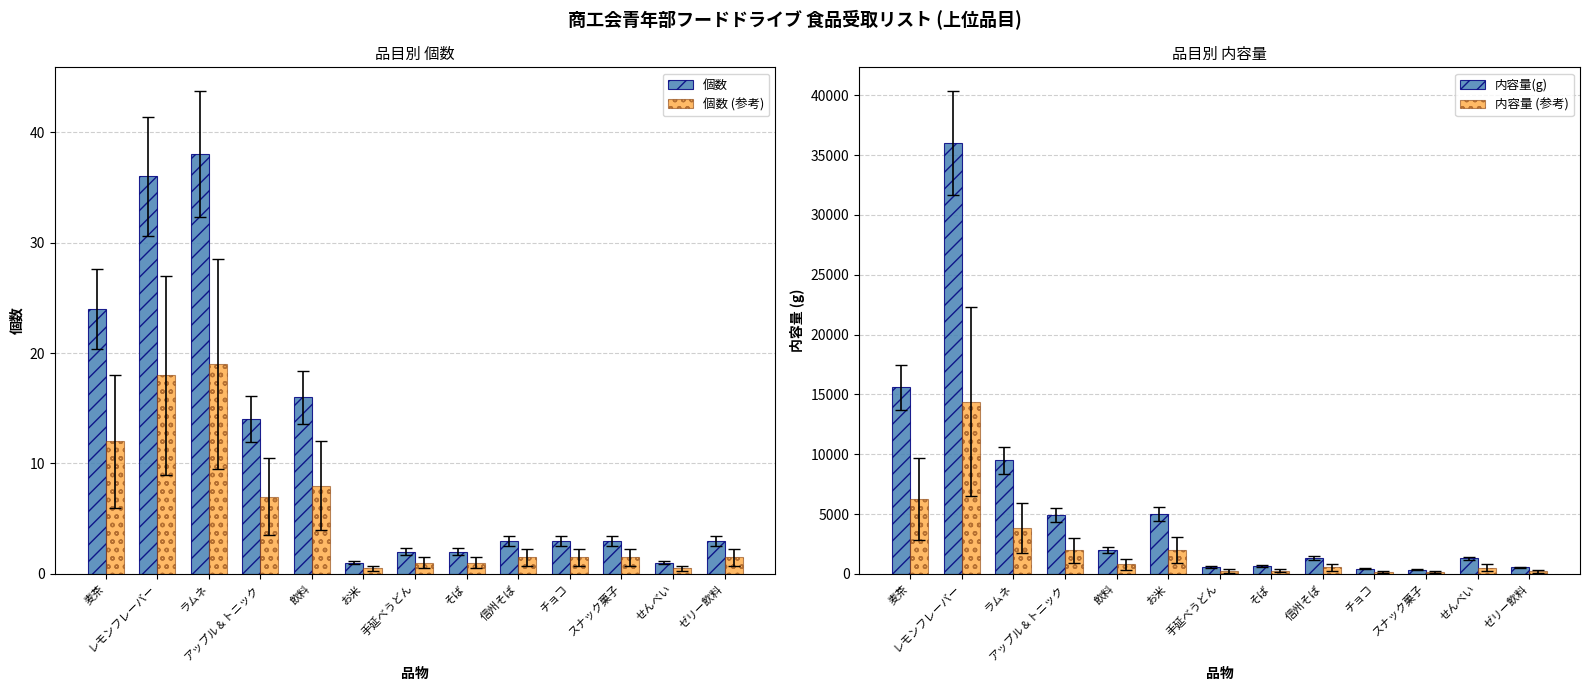

Between ラムネ and 手延べうどん, which series saw the biggest shift?

内容量(g)